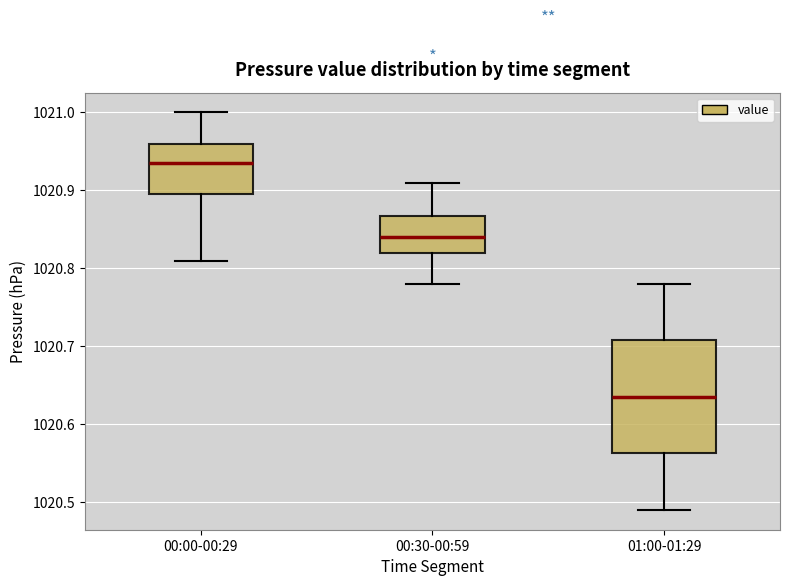

Where does the upper whisker of the box for 00:00-00:29 end on the y-axis? The values are not printed on the chart, so give them approximately, as read against the axis.

1021.00